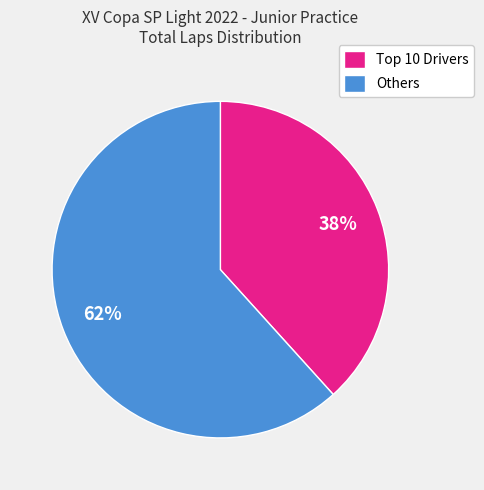

Is Others the majority of the pie?

Yes